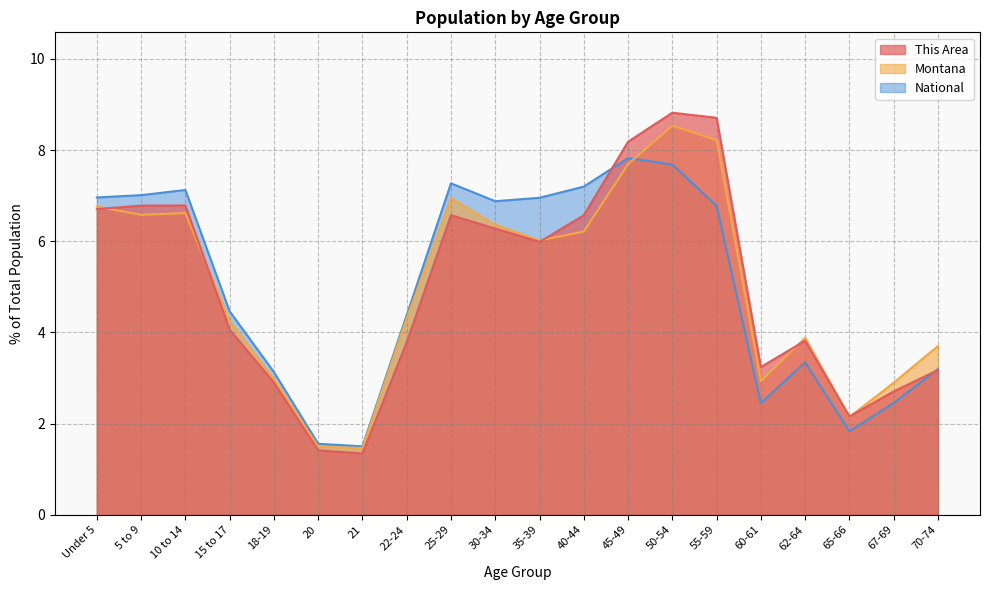

How many lines are shown in the chart?

3